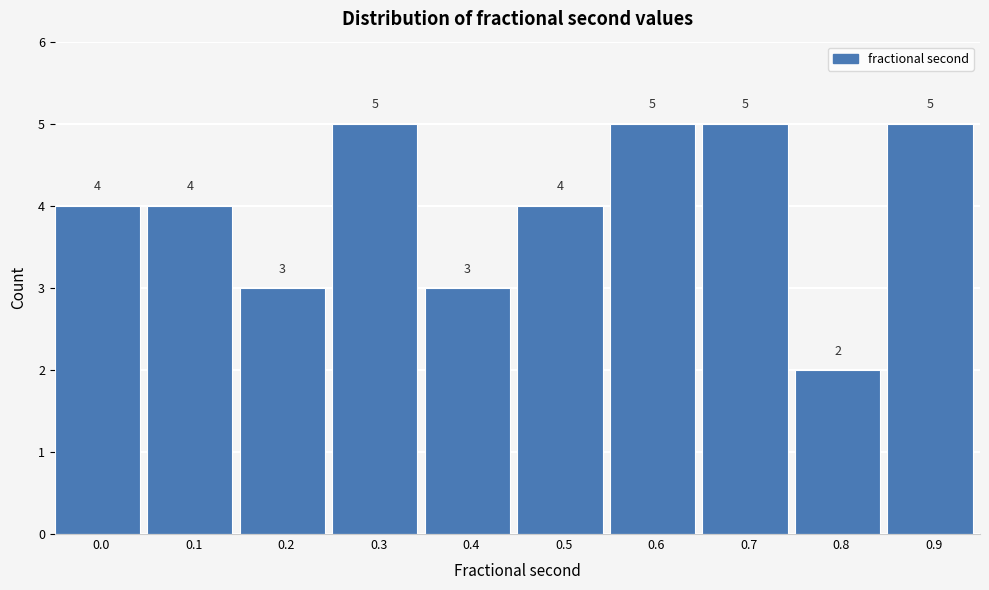

Reading right to left, what are all the values shown in this chart?

5	2	5	5	4	3	5	3	4	4